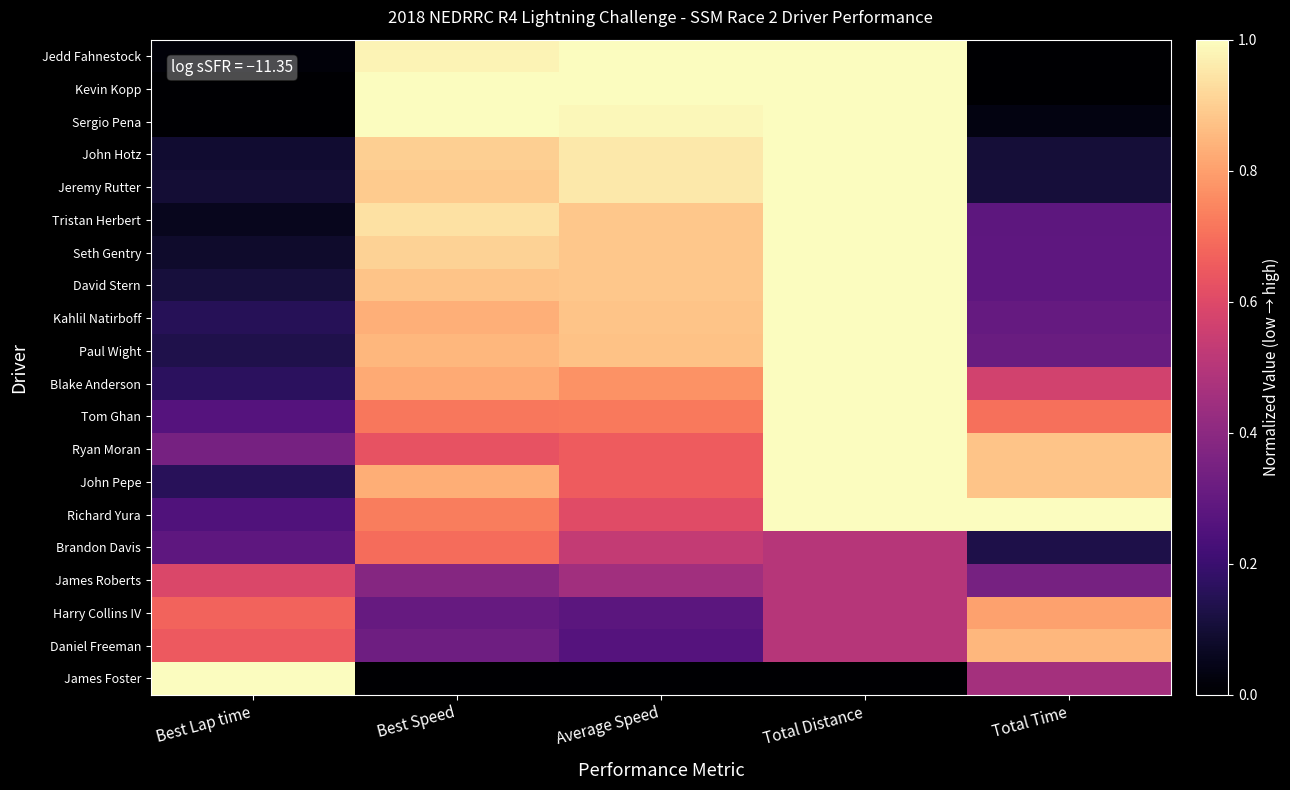

Reading left to right, list all the values displayed in this chart.

Jedd Fahnestock: Best Lap time=0.0	Best Speed=1.0	Average Speed=1.0	Total Distance=1.0	Total Time=0.0
Kevin Kopp: Best Lap time=0.0	Best Speed=1.0	Average Speed=1.0	Total Distance=1.0	Total Time=0.0
Sergio Pena: Best Lap time=0.0	Best Speed=1.0	Average Speed=1.0	Total Distance=1.0	Total Time=0.0
John Hotz: Best Lap time=0.1	Best Speed=0.9	Average Speed=1.0	Total Distance=1.0	Total Time=0.1
Jeremy Rutter: Best Lap time=0.1	Best Speed=0.9	Average Speed=1.0	Total Distance=1.0	Total Time=0.1
Tristan Herbert: Best Lap time=0.1	Best Speed=0.9	Average Speed=0.9	Total Distance=1.0	Total Time=0.3
Seth Gentry: Best Lap time=0.1	Best Speed=0.9	Average Speed=0.9	Total Distance=1.0	Total Time=0.3
David Stern: Best Lap time=0.1	Best Speed=0.9	Average Speed=0.9	Total Distance=1.0	Total Time=0.3
Kahlil Natirboff: Best Lap time=0.2	Best Speed=0.8	Average Speed=0.9	Total Distance=1.0	Total Time=0.3
Paul Wight: Best Lap time=0.1	Best Speed=0.9	Average Speed=0.9	Total Distance=1.0	Total Time=0.3
Blake Anderson: Best Lap time=0.2	Best Speed=0.8	Average Speed=0.8	Total Distance=1.0	Total Time=0.6
Tom Ghan: Best Lap time=0.3	Best Speed=0.7	Average Speed=0.7	Total Distance=1.0	Total Time=0.7
Ryan Moran: Best Lap time=0.3	Best Speed=0.6	Average Speed=0.7	Total Distance=1.0	Total Time=0.9
John Pepe: Best Lap time=0.2	Best Speed=0.8	Average Speed=0.7	Total Distance=1.0	Total Time=0.9
Richard Yura: Best Lap time=0.3	Best Speed=0.7	Average Speed=0.6	Total Distance=1.0	Total Time=1.0
Brandon Davis: Best Lap time=0.3	Best Speed=0.7	Average Speed=0.5	Total Distance=0.5	Total Time=0.1
James Roberts: Best Lap time=0.6	Best Speed=0.4	Average Speed=0.5	Total Distance=0.5	Total Time=0.3
Harry Collins IV: Best Lap time=0.7	Best Speed=0.3	Average Speed=0.3	Total Distance=0.5	Total Time=0.8
Daniel Freeman: Best Lap time=0.7	Best Speed=0.3	Average Speed=0.3	Total Distance=0.5	Total Time=0.8
James Foster: Best Lap time=1.0	Best Speed=0.0	Average Speed=0.0	Total Distance=0.0	Total Time=0.5